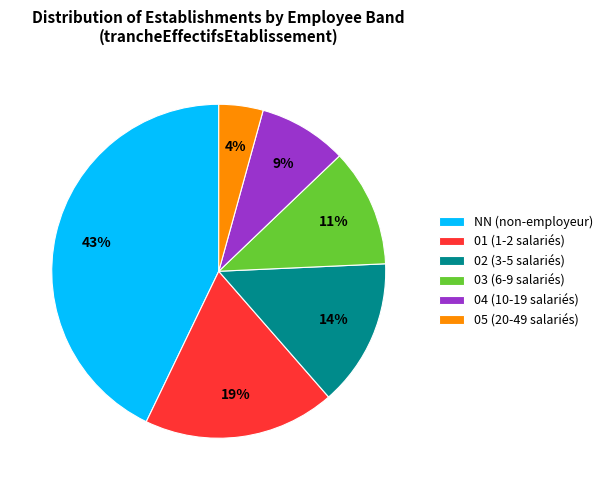

Count the number of slices in the pie.

6